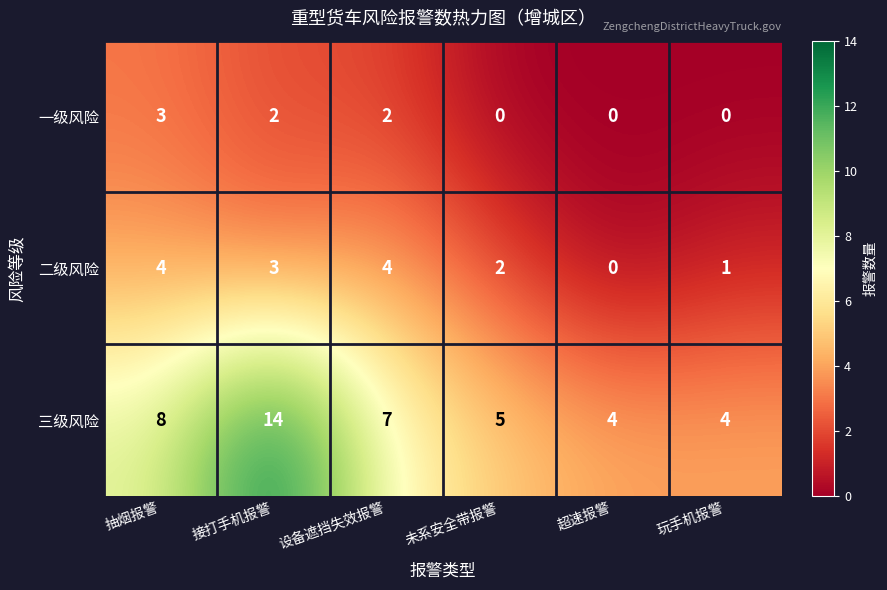

What is the sum of all 三级风险 values?

42